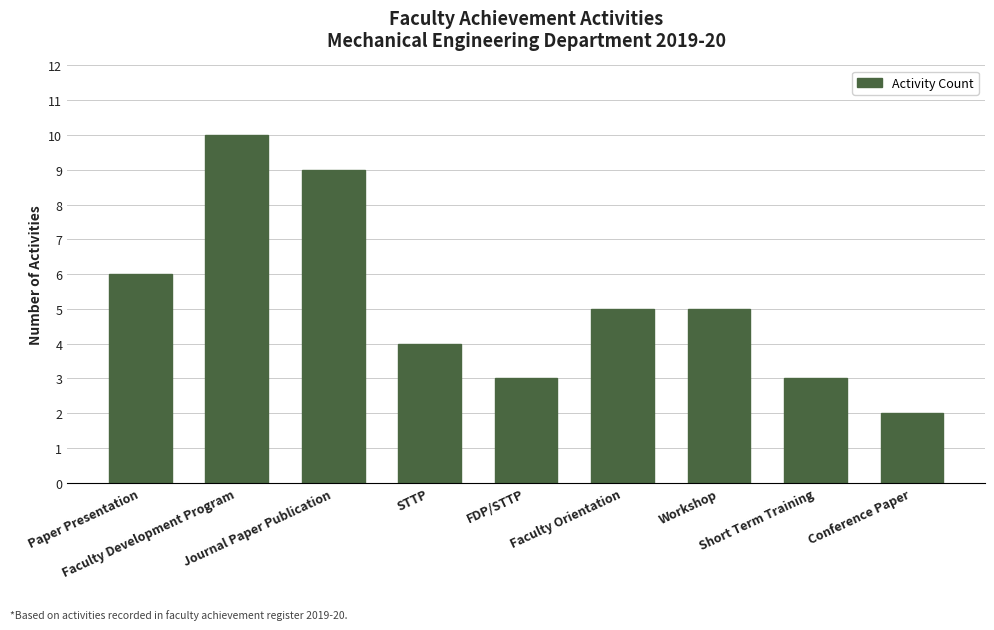

What is the greatest value displayed?

10